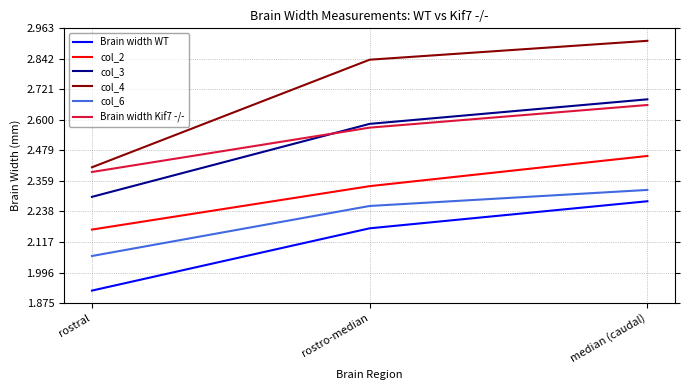

Which series has the largest total across all categories?

col_4